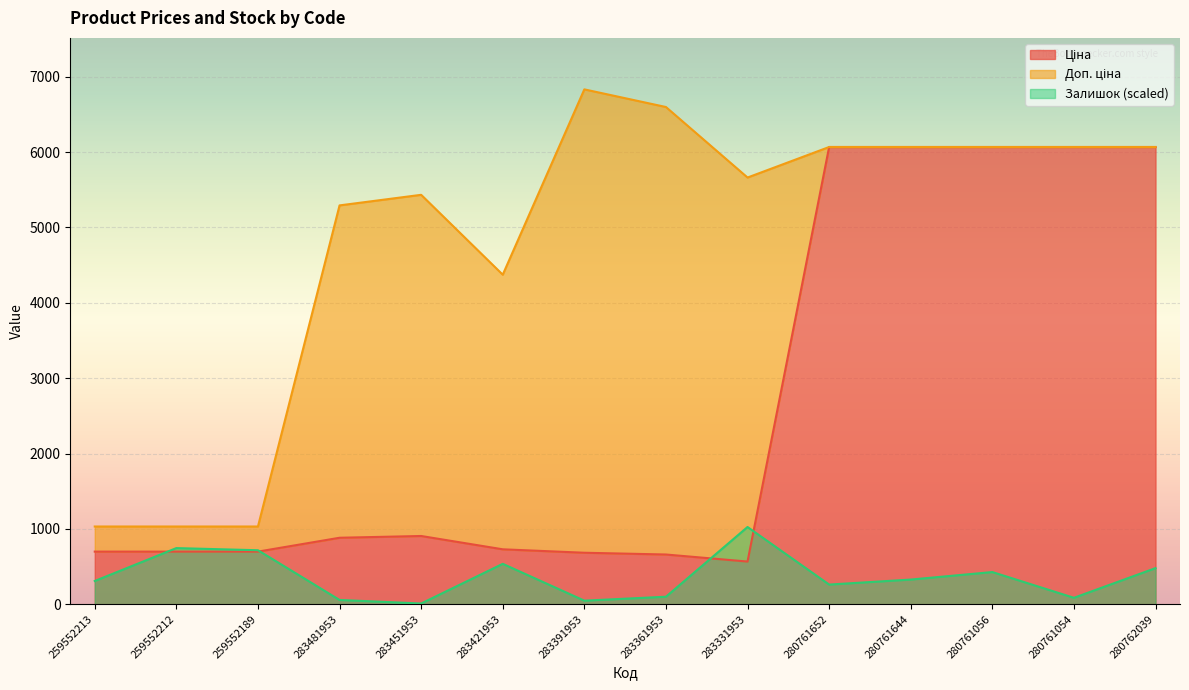

Which series has the largest range (max minus min)?

Доп. ціна